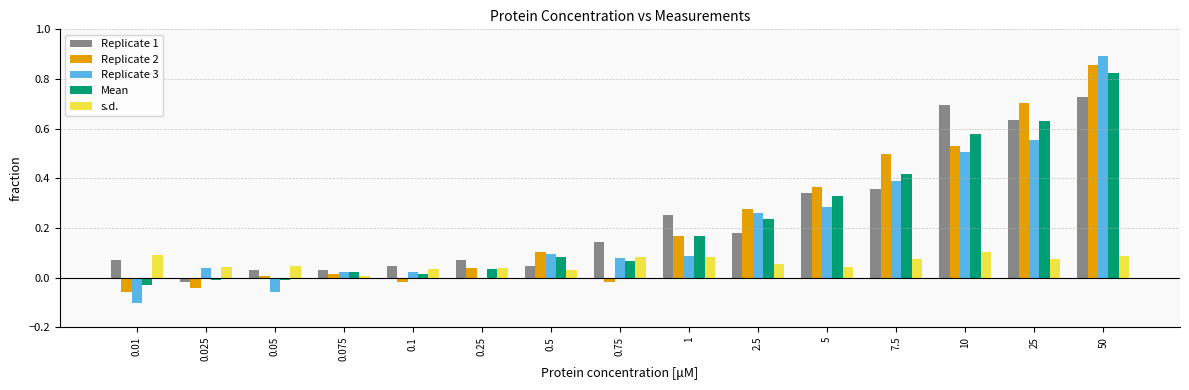

Which category has the highest value in the Replicate 2 series?

50